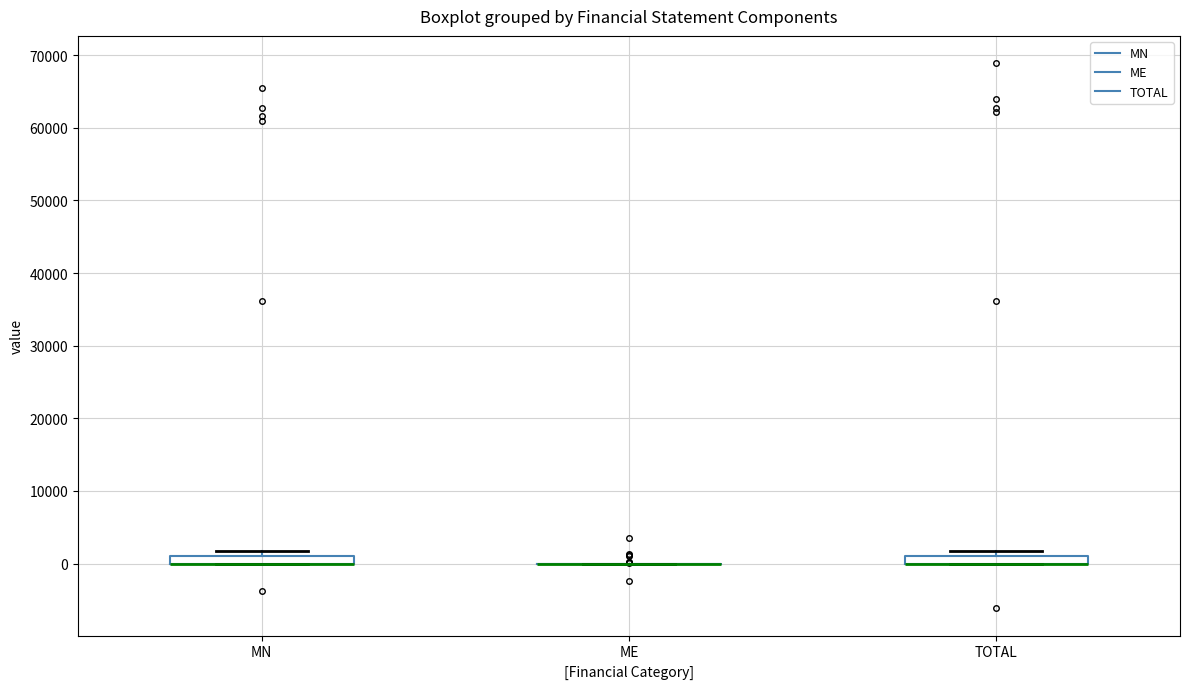

Where is the lower edge of the box for MN on the y-axis? The values are not printed on the chart, so give them approximately, as read against the axis.

0